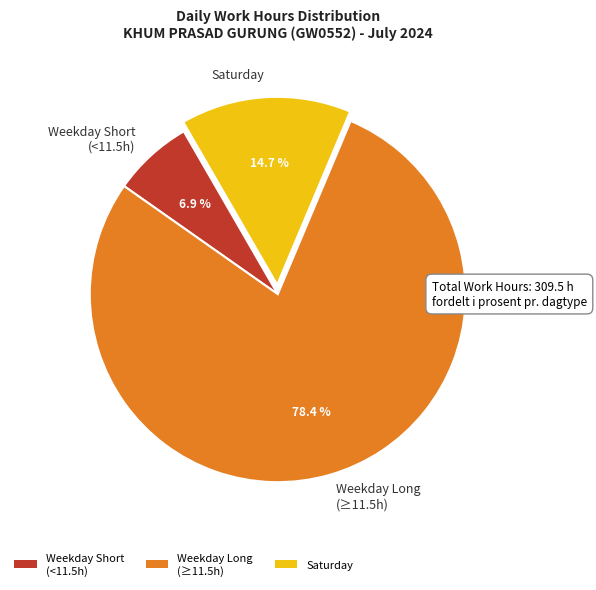

What is the total percentage of Weekday Short (<11.5h) and Saturday?

21.6%